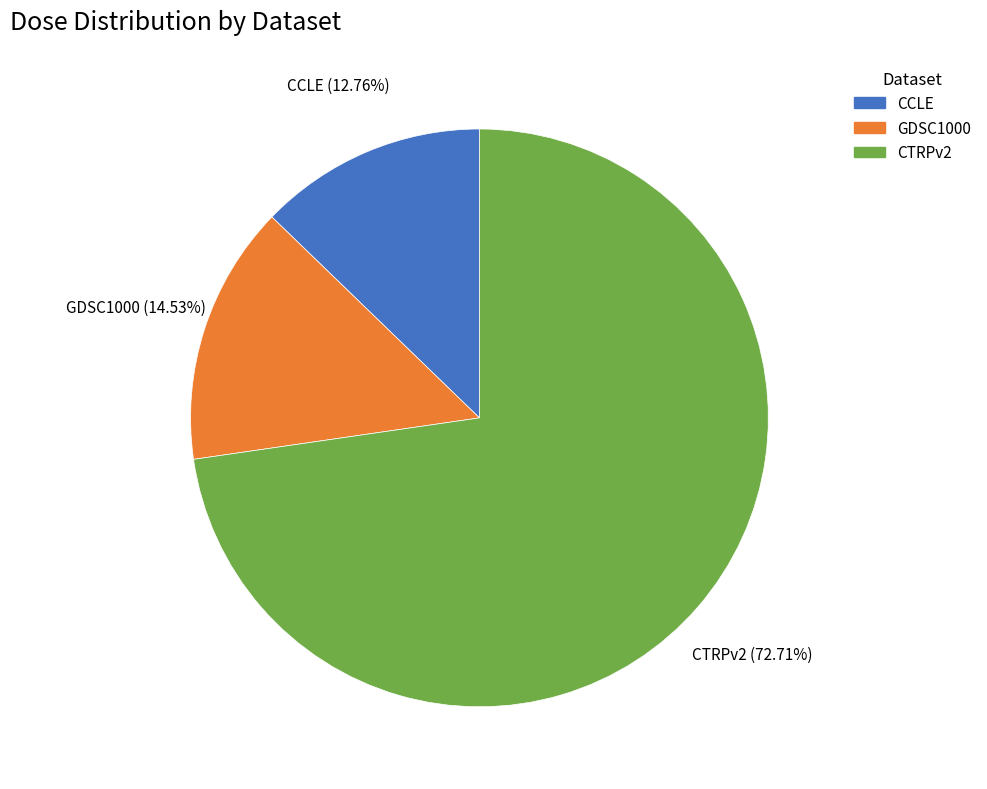

Count the number of slices in the pie.

3